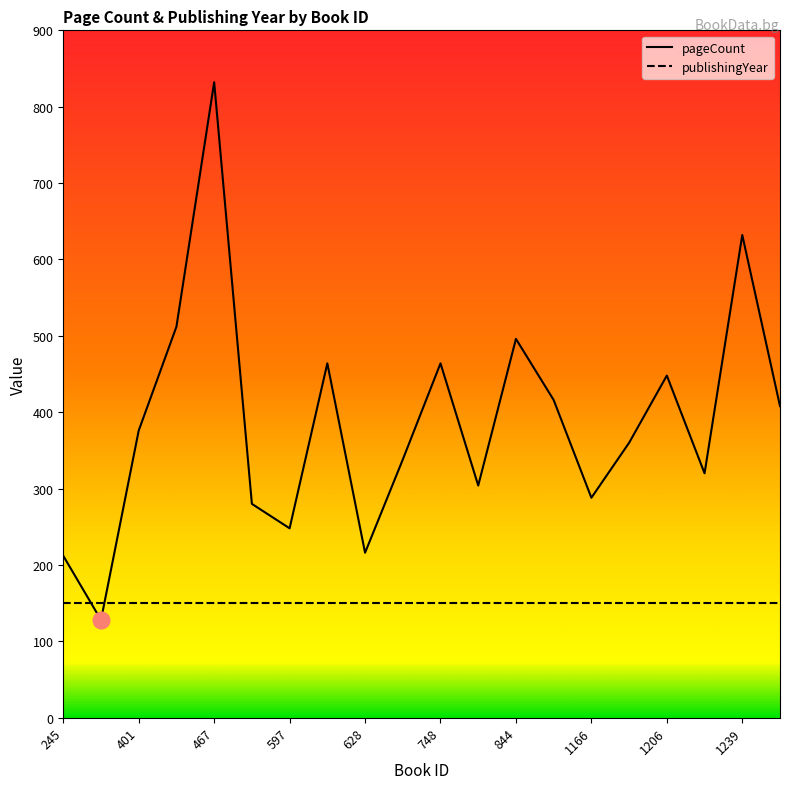

What is the maximum value shown in the chart?

832